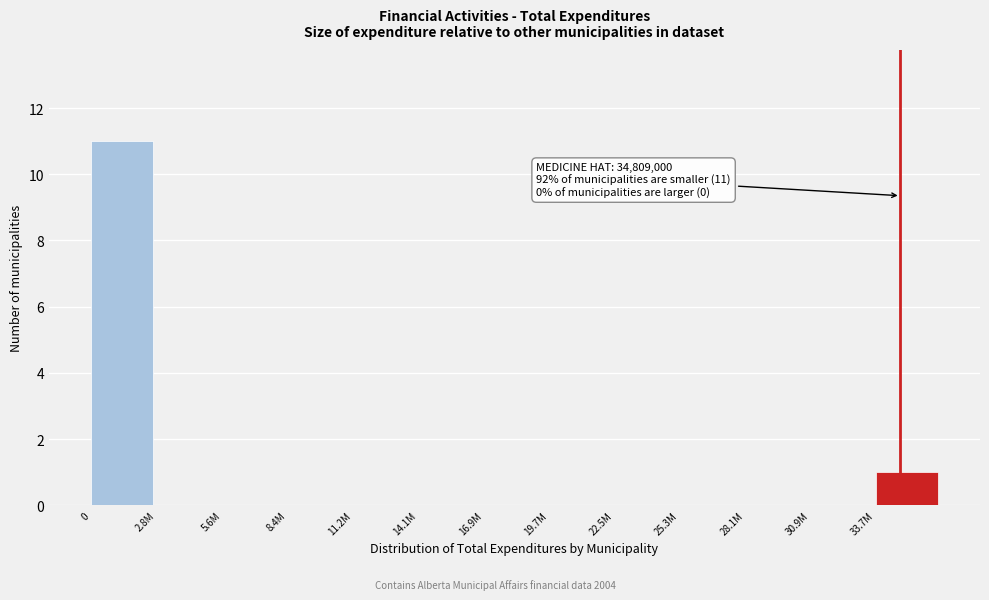

Reading right to left, transcribe all the data shown in this chart.

33.7M=1	30.9M=0	28.1M=0	25.3M=0	22.5M=0	19.7M=0	16.9M=0	14.1M=0	11.2M=0	8.4M=0	5.6M=0	2.8M=0	0=11